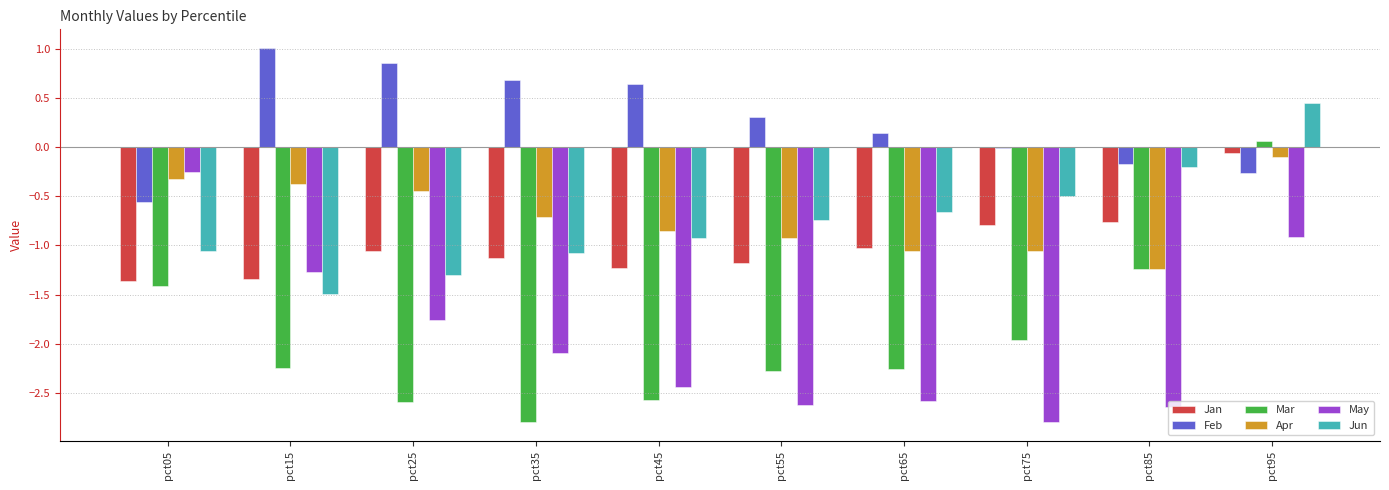

How many values in the May series exceed -2?

4